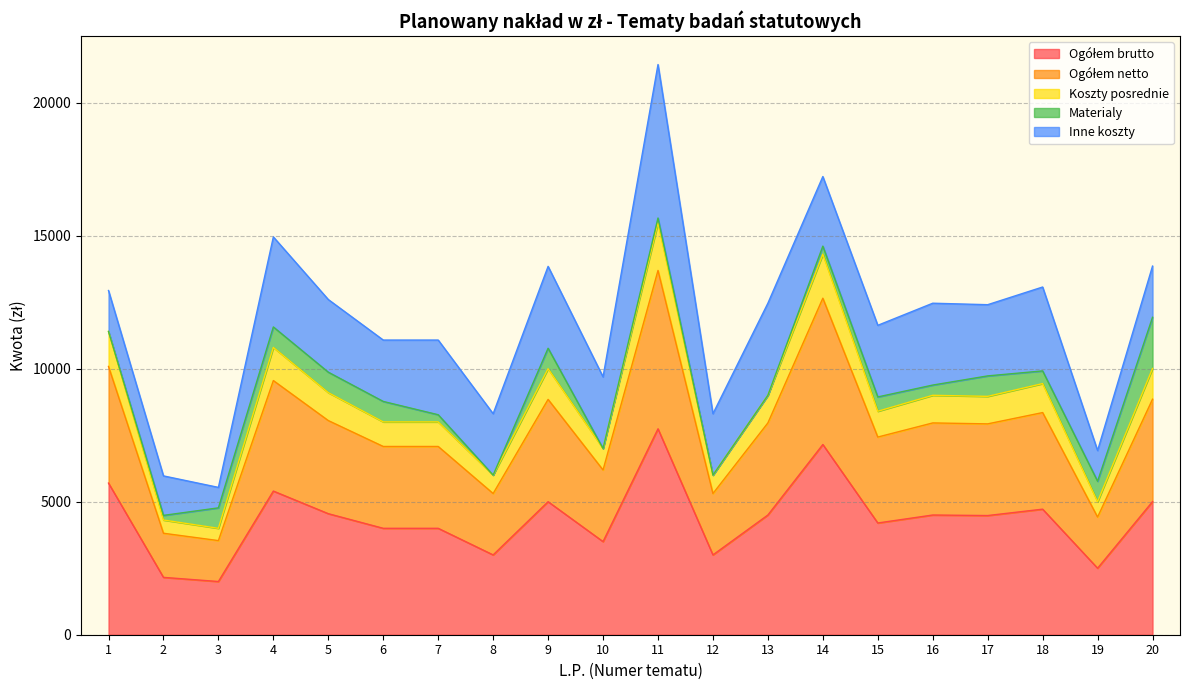

At which category is the sum across all series the highest?

11